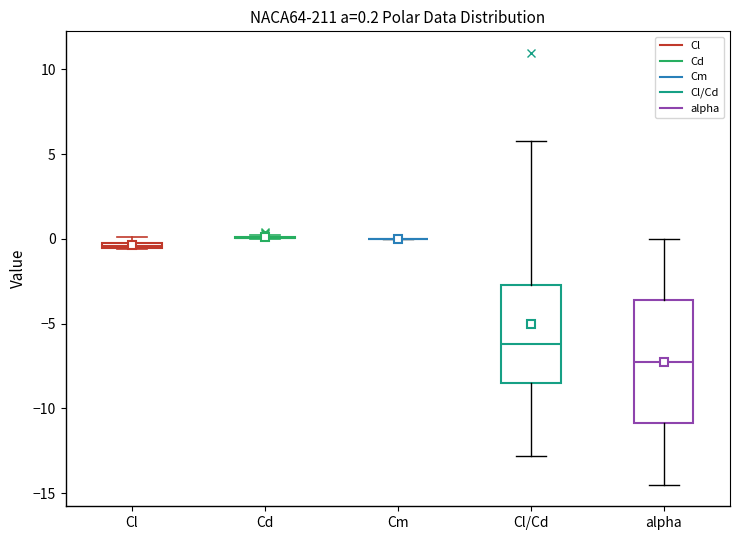

Which box is the tallest, from its lower edge to its upper edge?

alpha